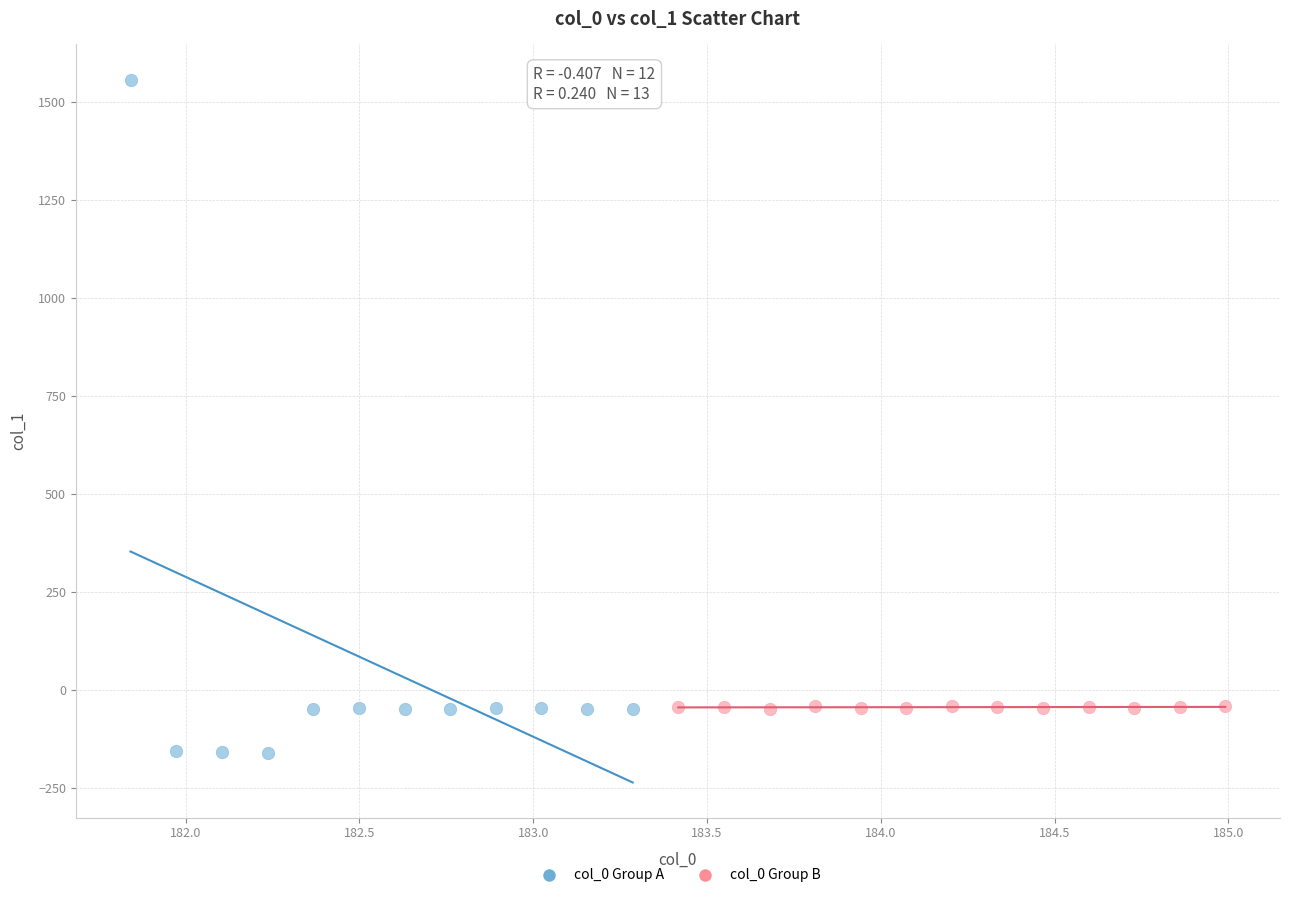

Which series contains the lowest Y value?

col_0 Group A